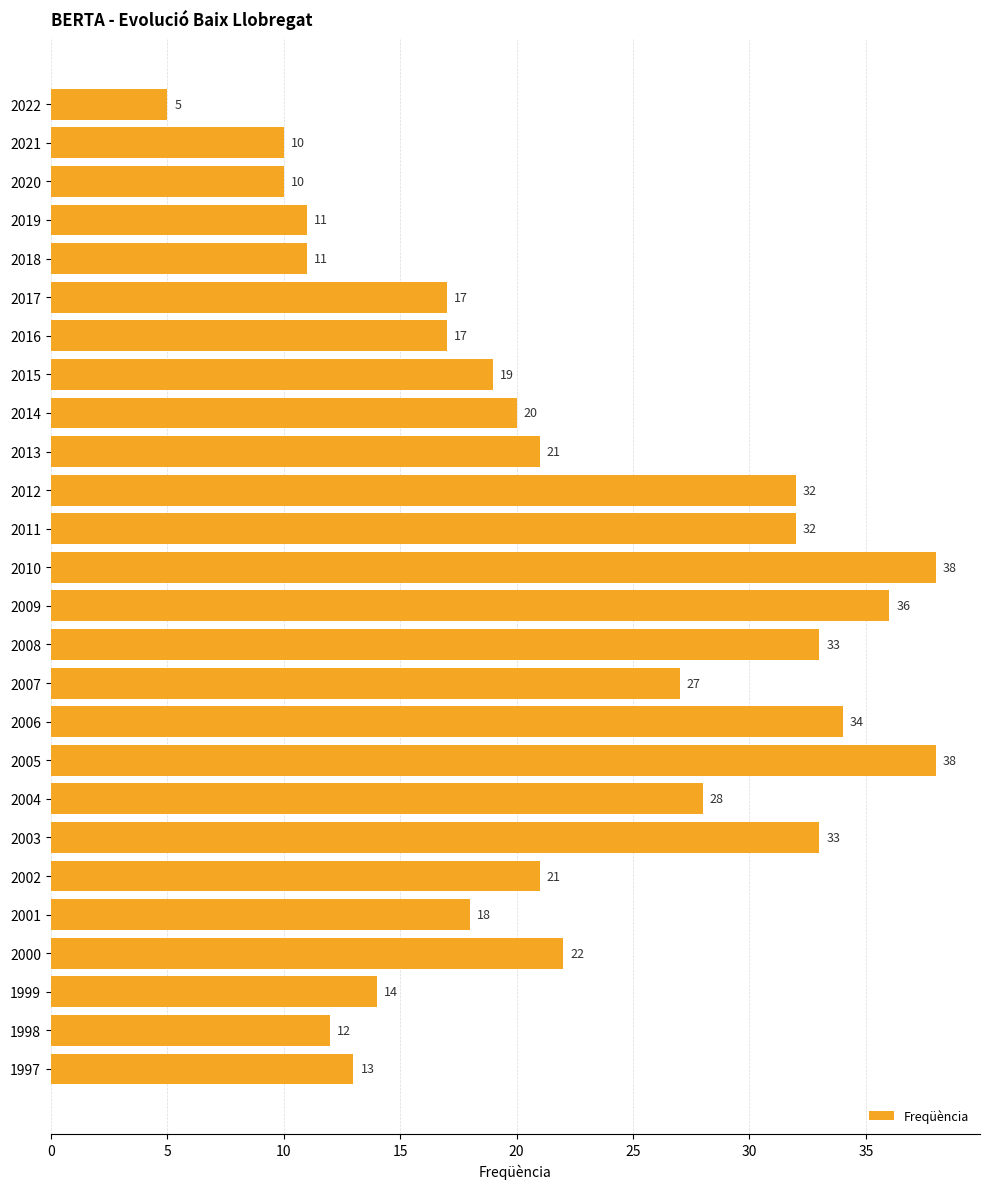

Does the chart contain any negative values?

No